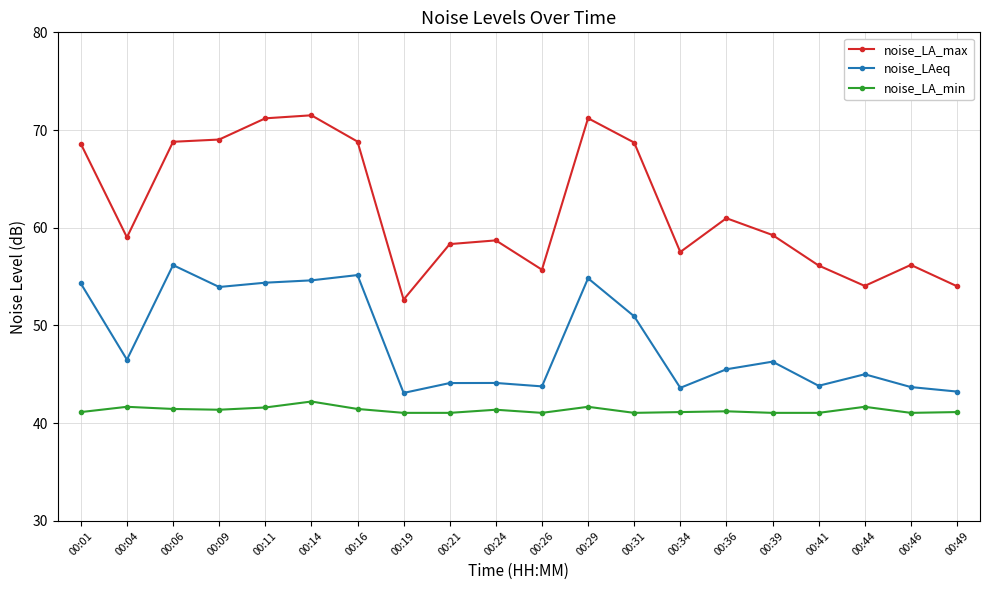

What is the minimum value shown in the chart?

41.1